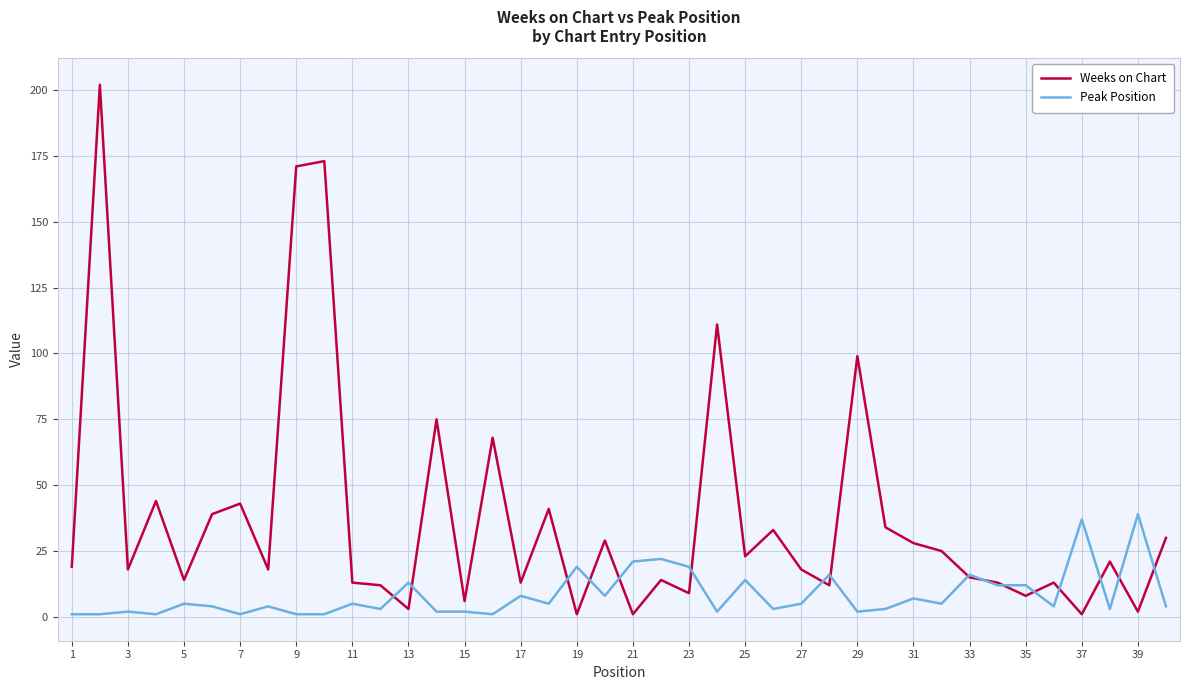

What is the highest value of the Weeks on Chart series?

202